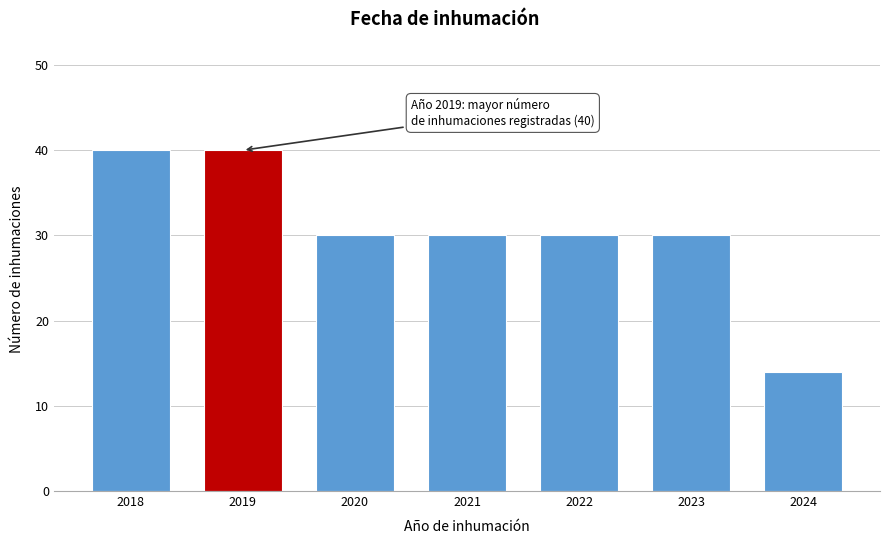

Reading right to left, list all the values displayed in this chart.

2024=14	2023=30	2022=30	2021=30	2020=30	2019=40	2018=40